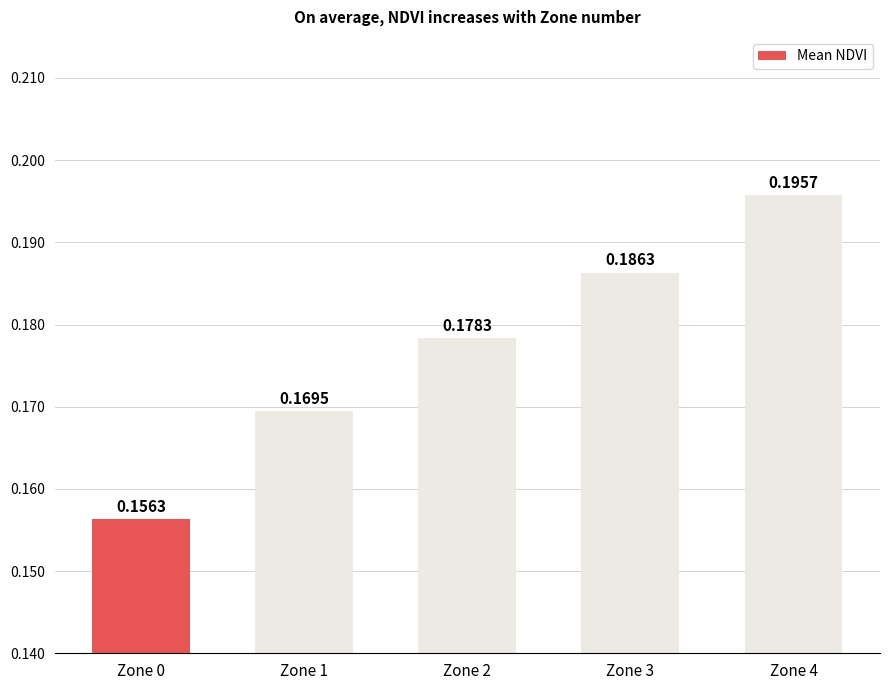

Rank the categories by value from lowest to highest.

Zone 0, Zone 1, Zone 2, Zone 3, Zone 4